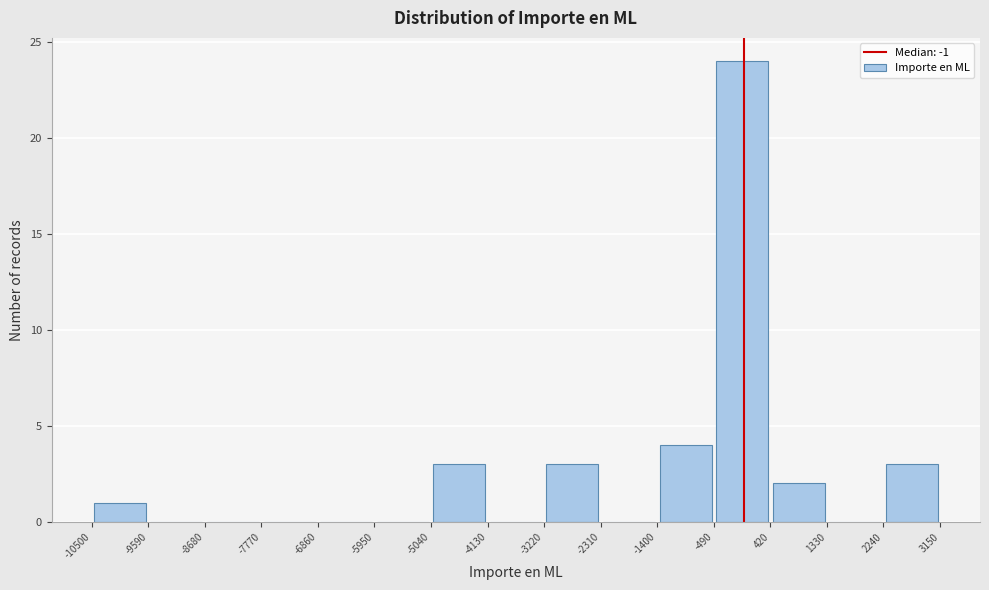

What is the height of the bar covering -1400 to -490 on the x-axis? The values are not printed on the chart, so give them approximately, as read against the axis.

4